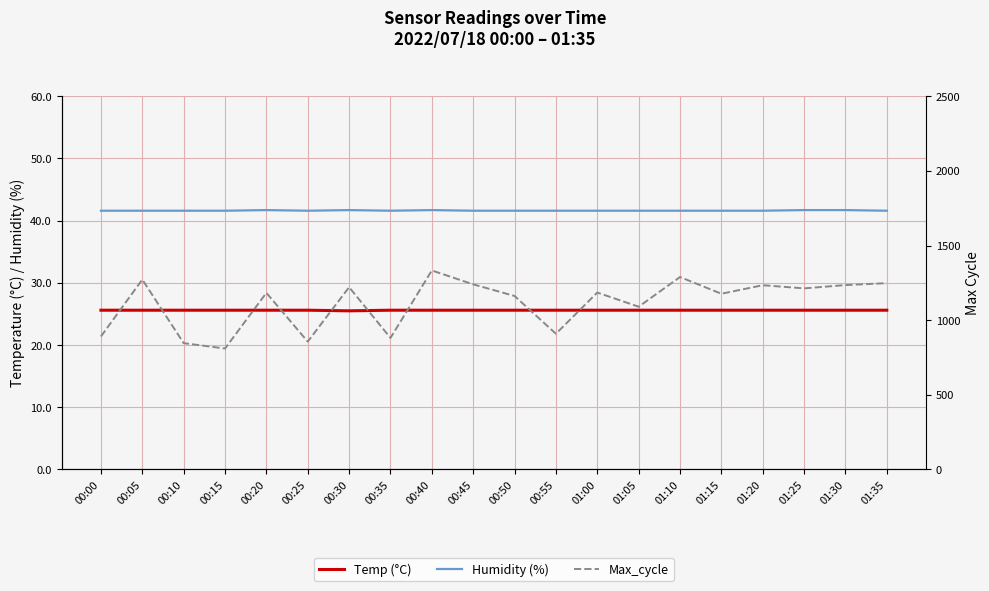

What is the maximum value shown in the chart?

1333.0